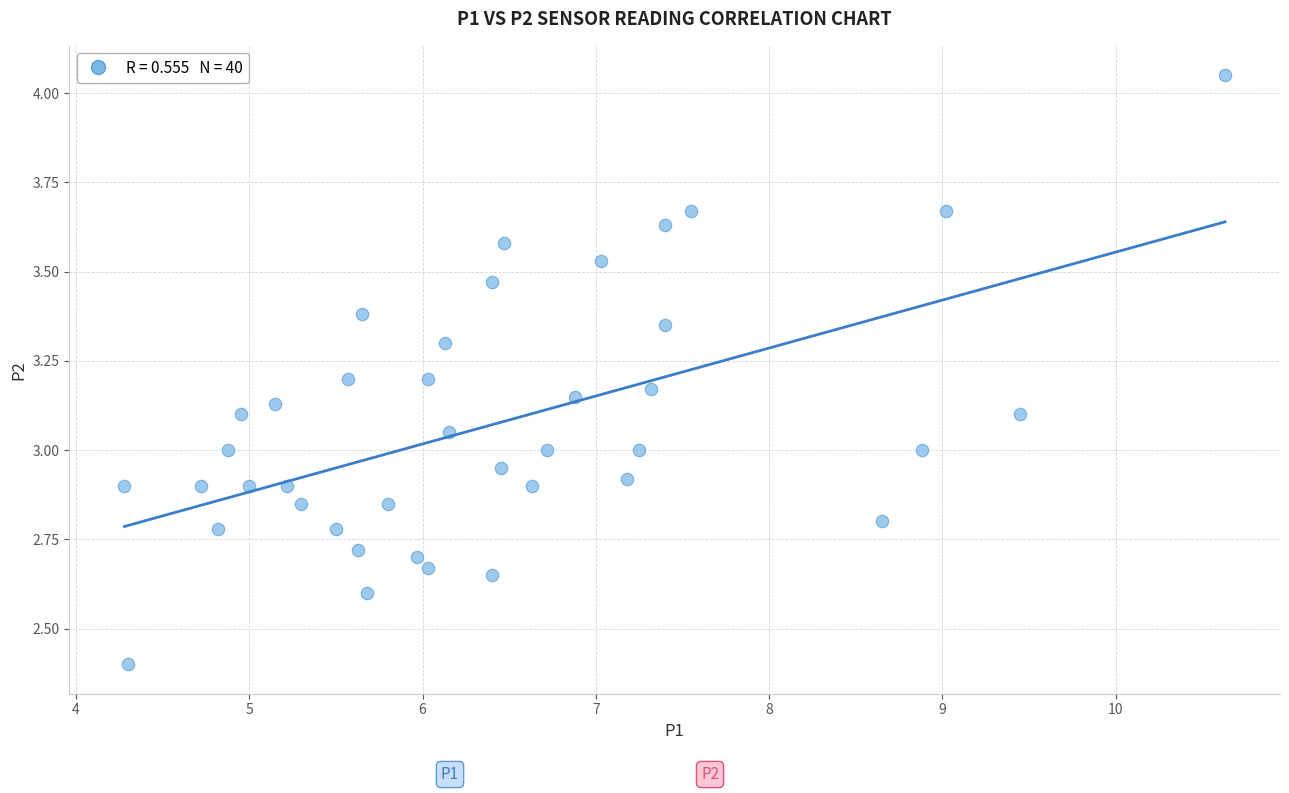

What is the range of X values (max minus min)?

6.4